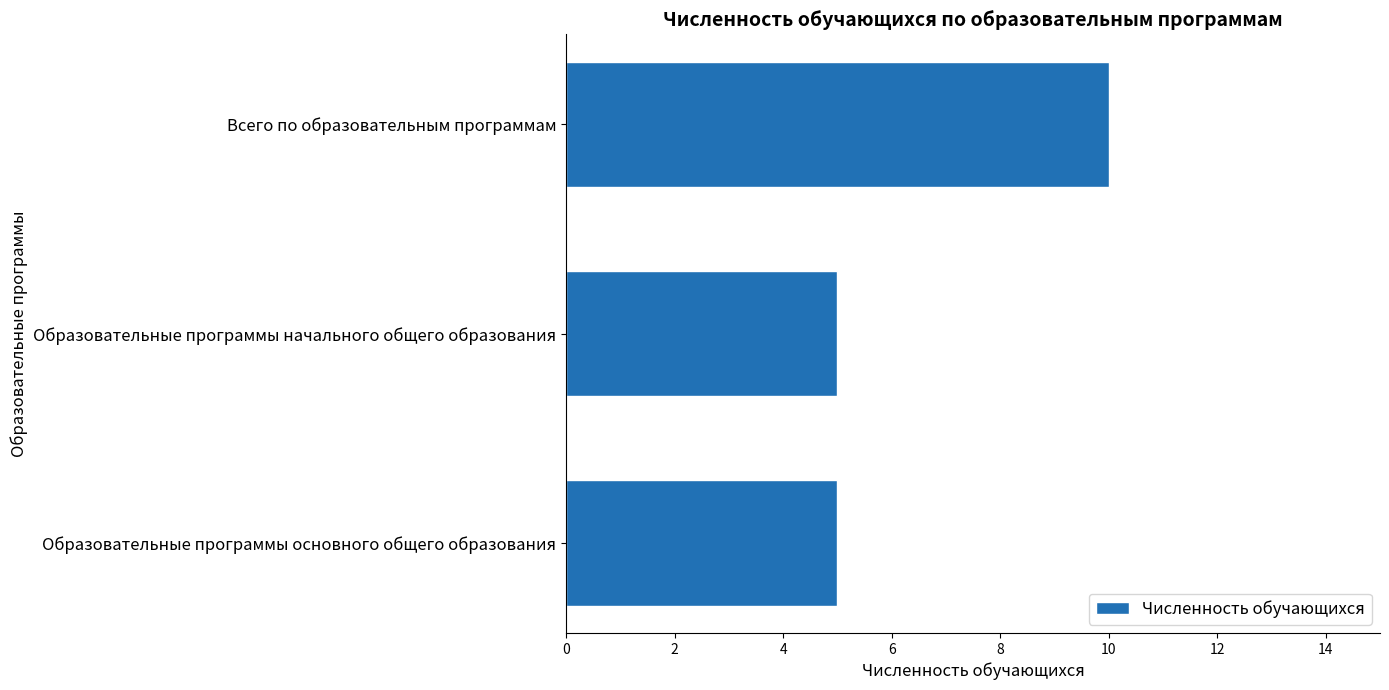

What is the minimum value shown in the chart?

5